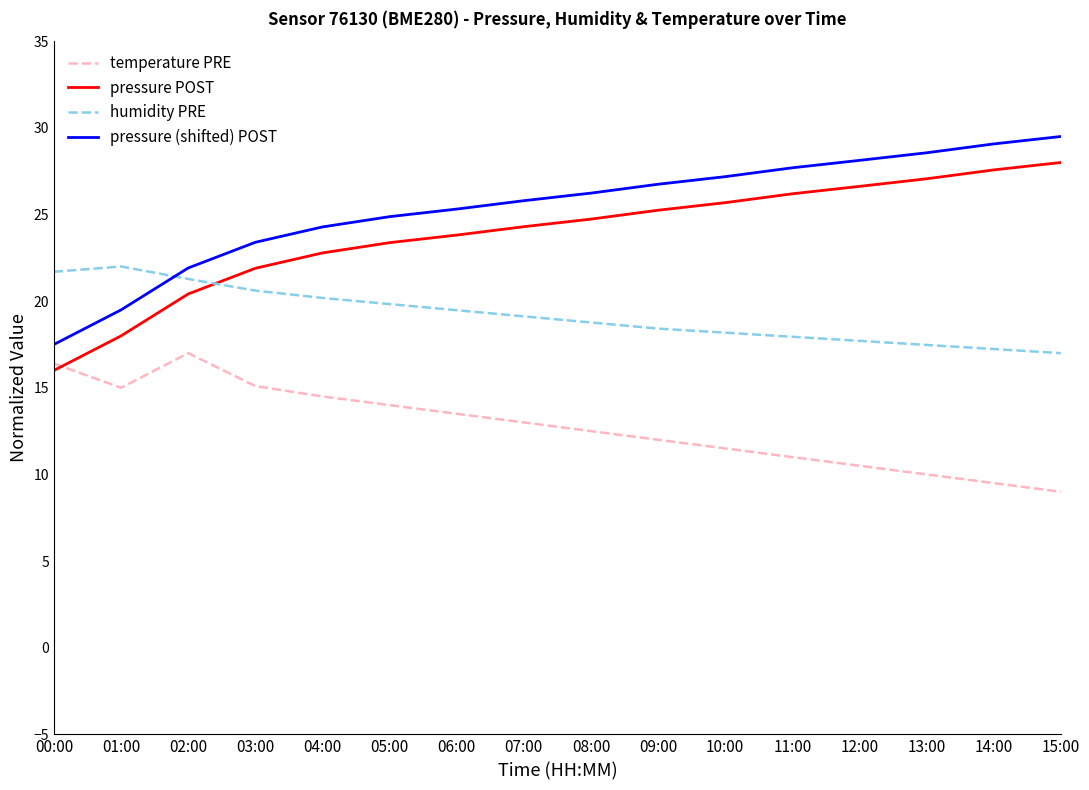

What is the difference between the maximum and minimum values in the pressure POST series?

12.0